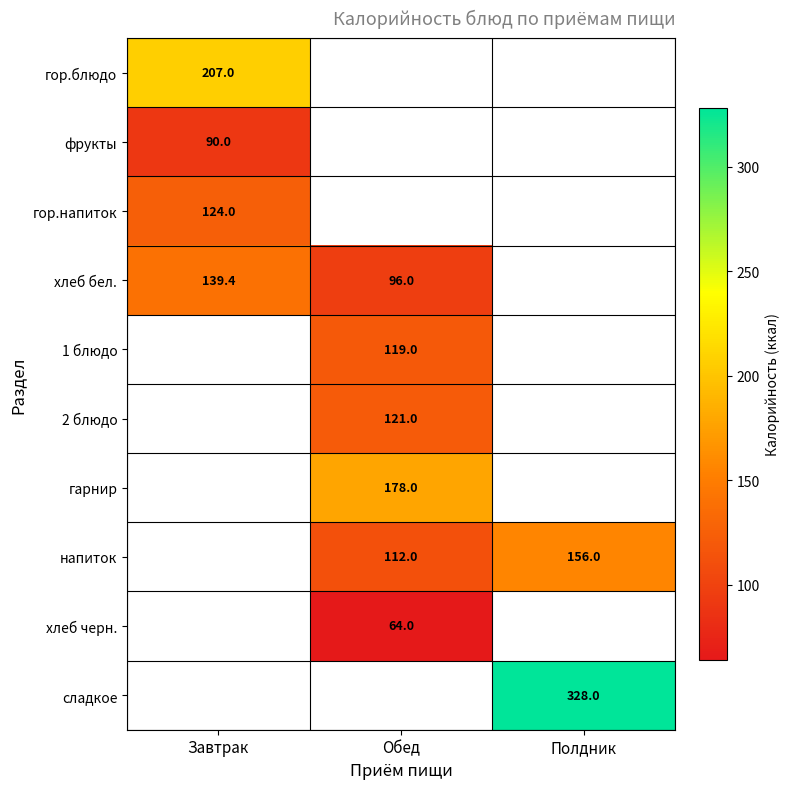

How many distinct data groups are displayed?

10